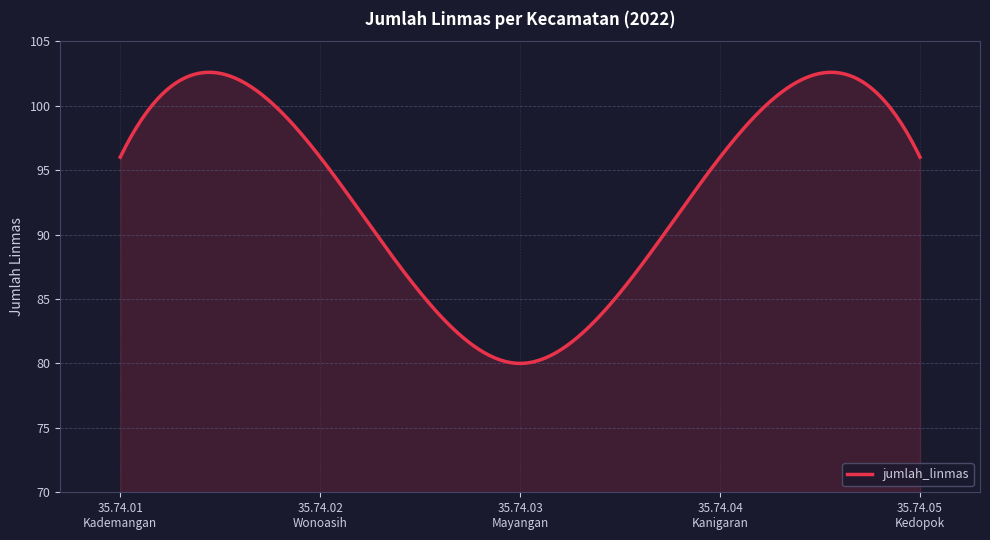

What is the minimum value shown in the chart?

80.0